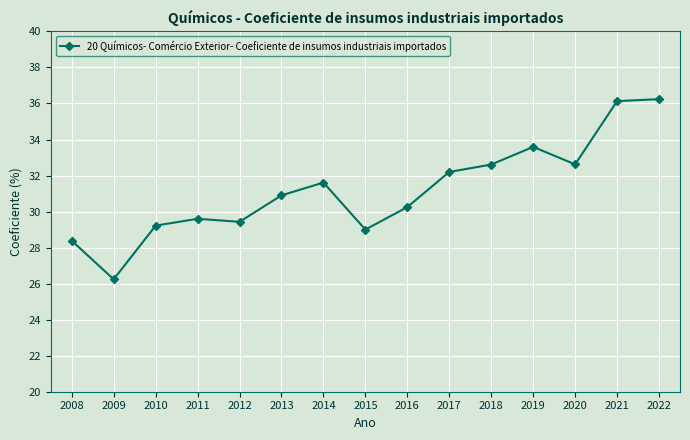

What is the value of the 2nd point from the left?

26.2